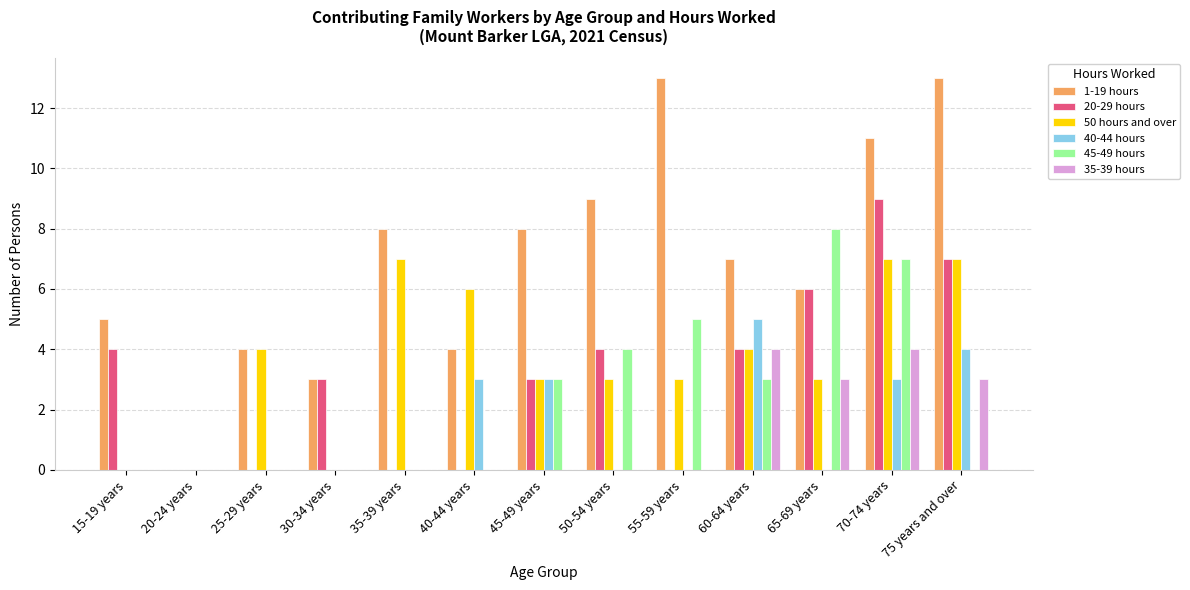

Reading left to right, extract all data points from this chart.

1-19 hours: 15-19 years=5	20-24 years=0	25-29 years=4	30-34 years=3	35-39 years=8	40-44 years=4	45-49 years=8	50-54 years=9	55-59 years=13	60-64 years=7	65-69 years=6	70-74 years=11	75 years and over=13
20-29 hours: 15-19 years=4	20-24 years=0	25-29 years=0	30-34 years=3	35-39 years=0	40-44 years=0	45-49 years=3	50-54 years=4	55-59 years=0	60-64 years=4	65-69 years=6	70-74 years=9	75 years and over=7
50 hours and over: 15-19 years=0	20-24 years=0	25-29 years=4	30-34 years=0	35-39 years=7	40-44 years=6	45-49 years=3	50-54 years=3	55-59 years=3	60-64 years=4	65-69 years=3	70-74 years=7	75 years and over=7
40-44 hours: 15-19 years=0	20-24 years=0	25-29 years=0	30-34 years=0	35-39 years=0	40-44 years=3	45-49 years=3	50-54 years=0	55-59 years=0	60-64 years=5	65-69 years=0	70-74 years=3	75 years and over=4
45-49 hours: 15-19 years=0	20-24 years=0	25-29 years=0	30-34 years=0	35-39 years=0	40-44 years=0	45-49 years=3	50-54 years=4	55-59 years=5	60-64 years=3	65-69 years=8	70-74 years=7	75 years and over=0
35-39 hours: 15-19 years=0	20-24 years=0	25-29 years=0	30-34 years=0	35-39 years=0	40-44 years=0	45-49 years=0	50-54 years=0	55-59 years=0	60-64 years=4	65-69 years=3	70-74 years=4	75 years and over=3